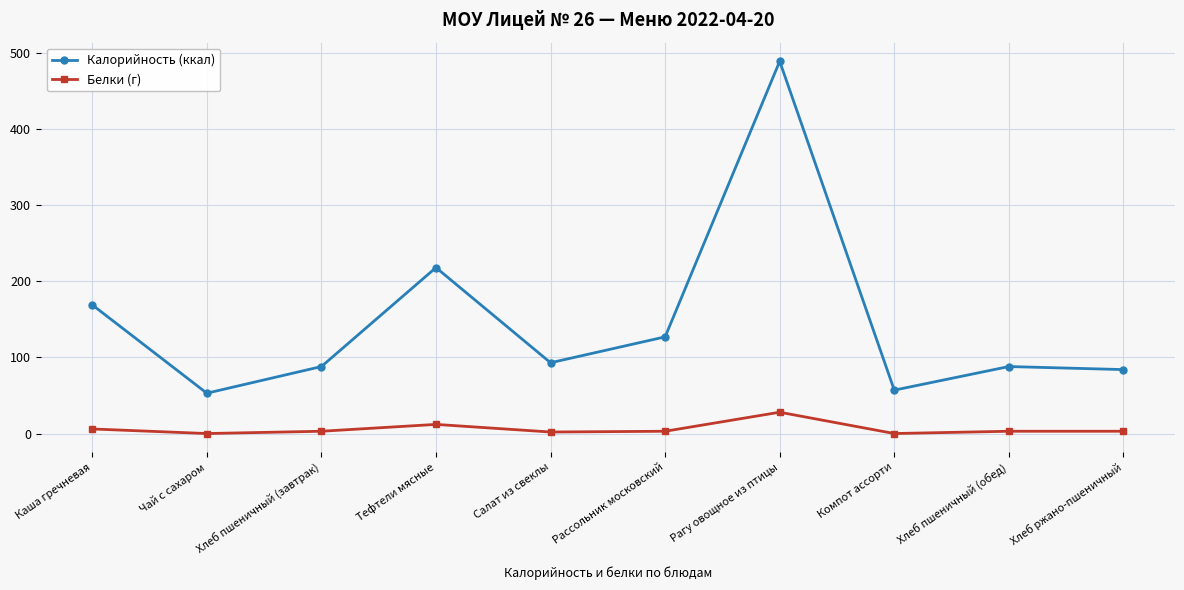

List the series in order of their overall mean, lowest first.

Белки (г), Калорийность (ккал)